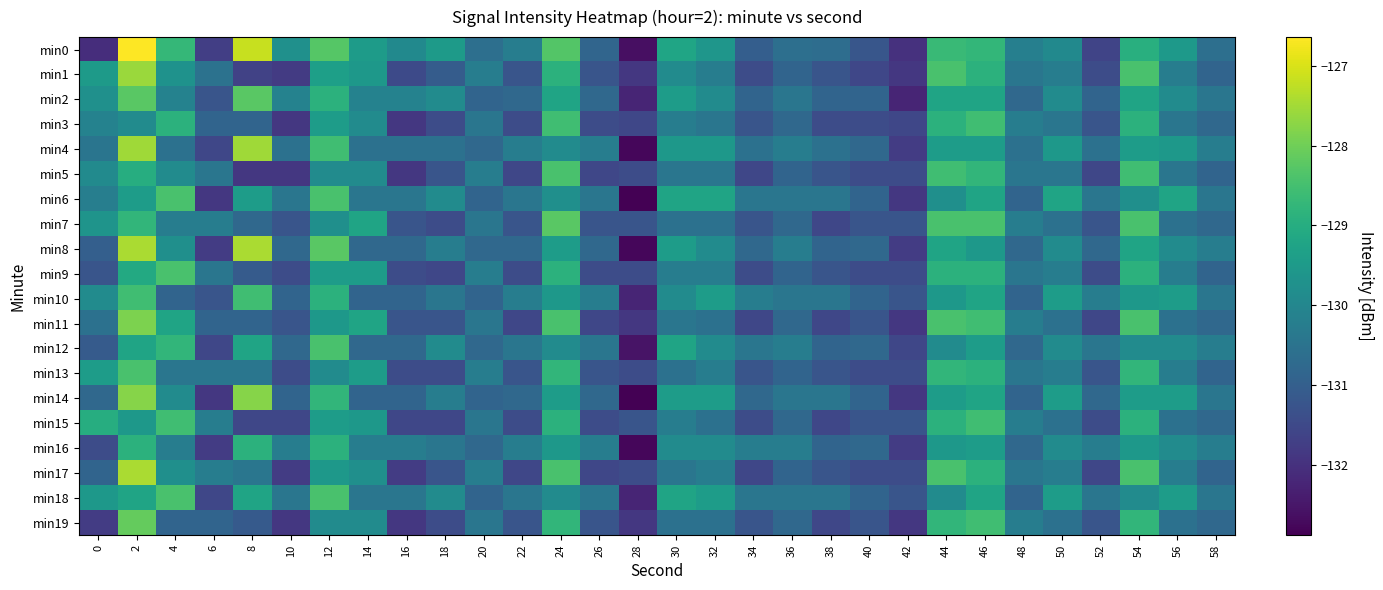

What is the spread (max minus min) of values at 18?

2.1